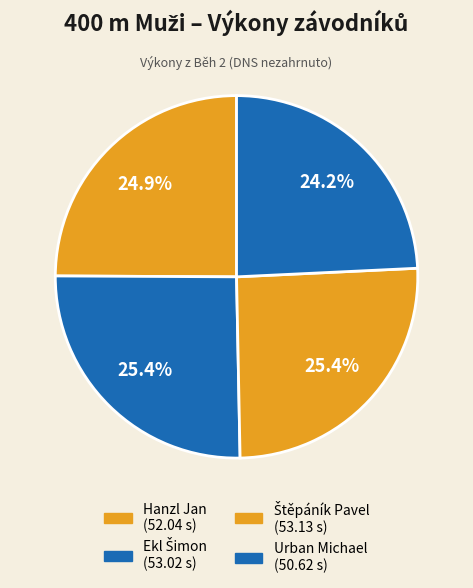

Count the number of slices in the pie.

4